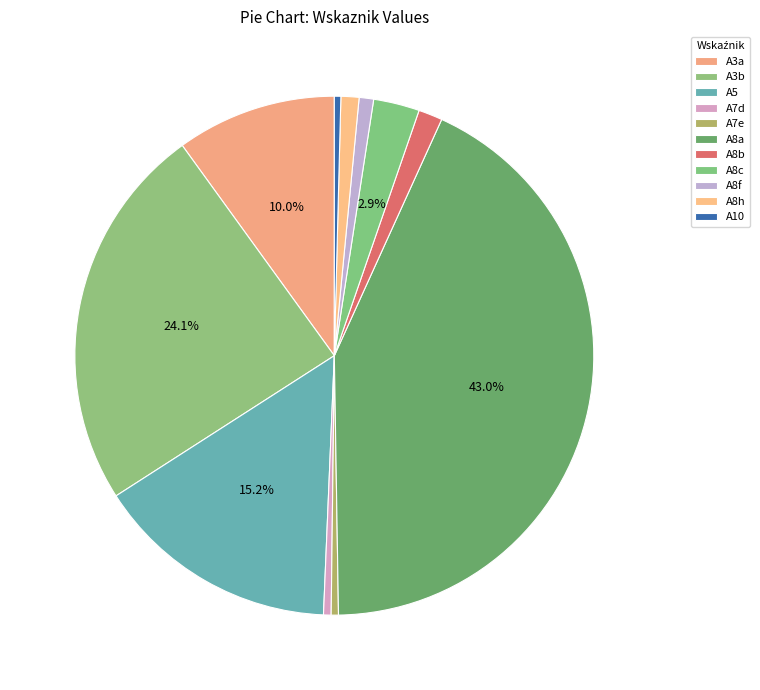

True or false: A8h accounts for 1% of the total.

True